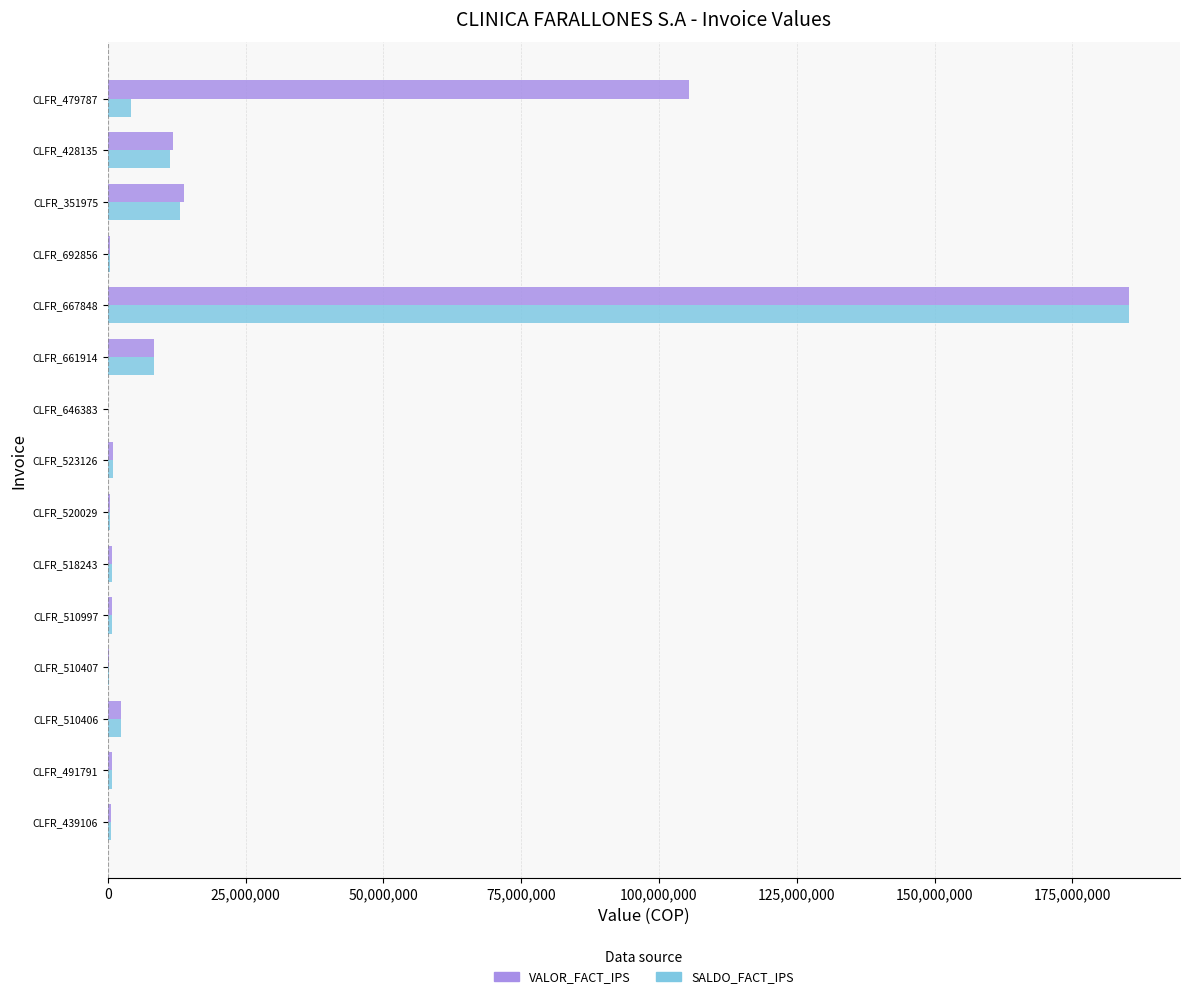

Count the number of categories in the chart.

15